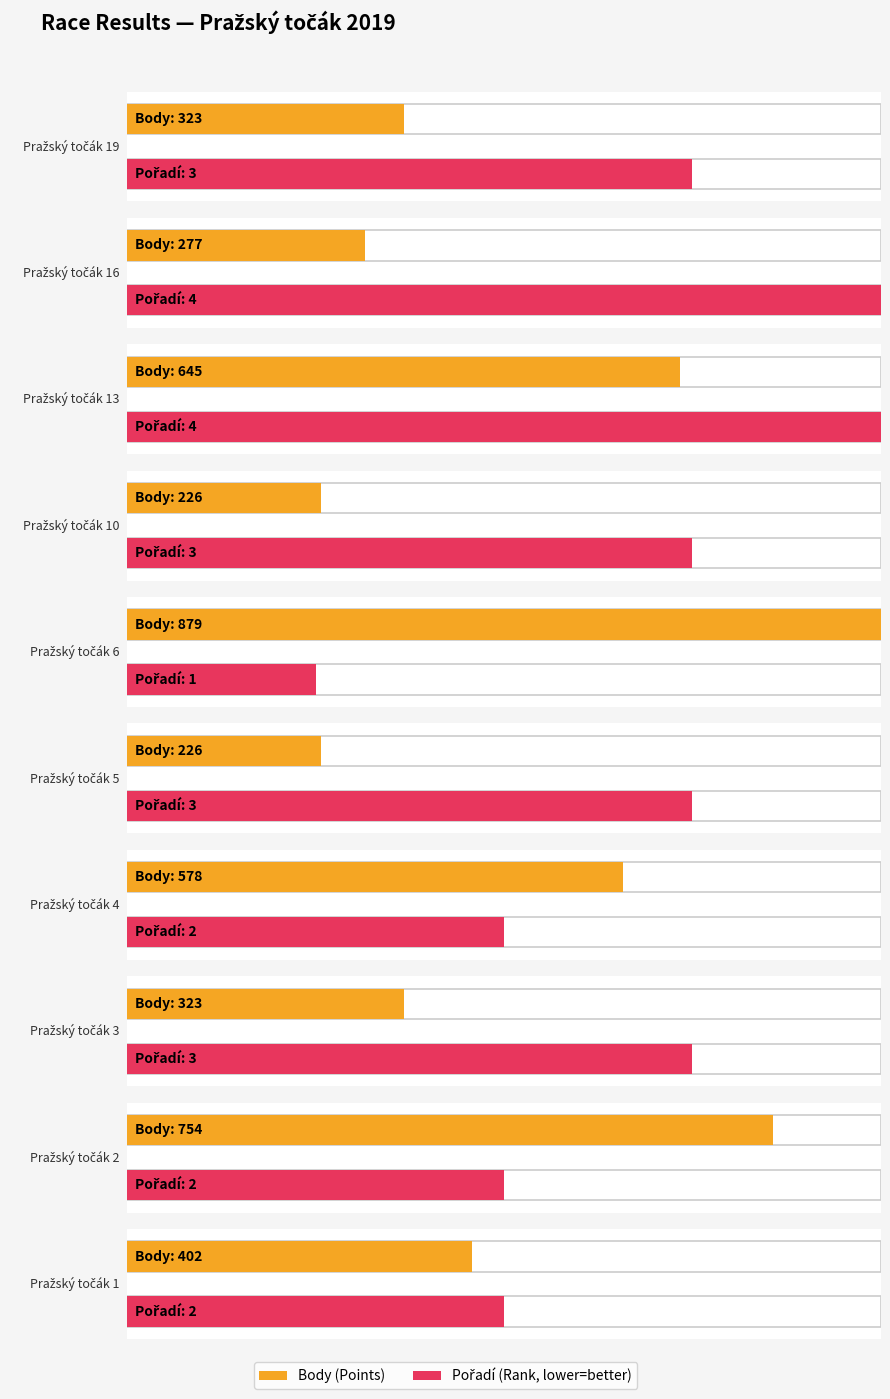

Reading left to right, what are all the values shown in this chart?

Body: 323	277	645	226	879	226	578	323	754	402
Pořadí: 3	4	4	3	1	3	2	3	2	2